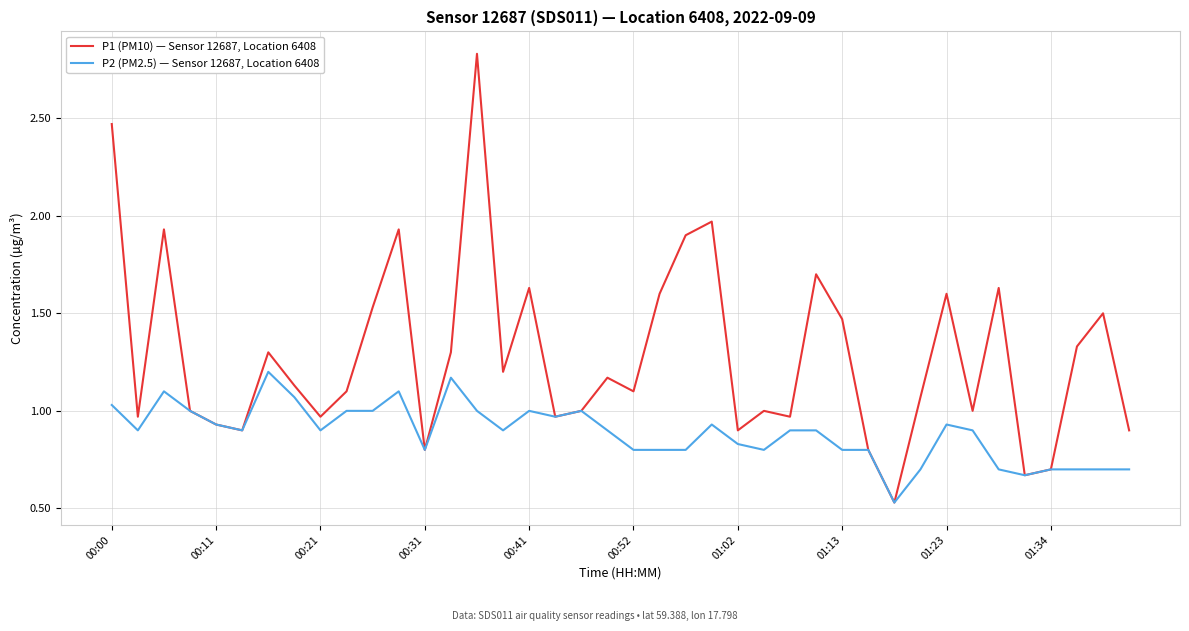

Which series has the largest total across all categories?

P1 (PM10) — Sensor 12687, Location 6408